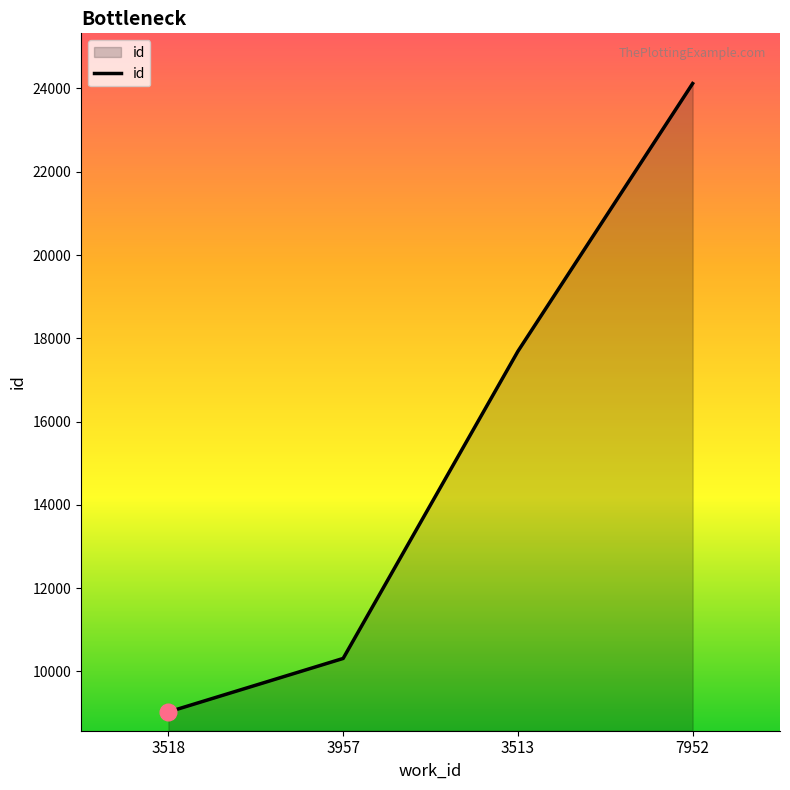

The chart shows a value of 7358 at 3513. True or false?

False